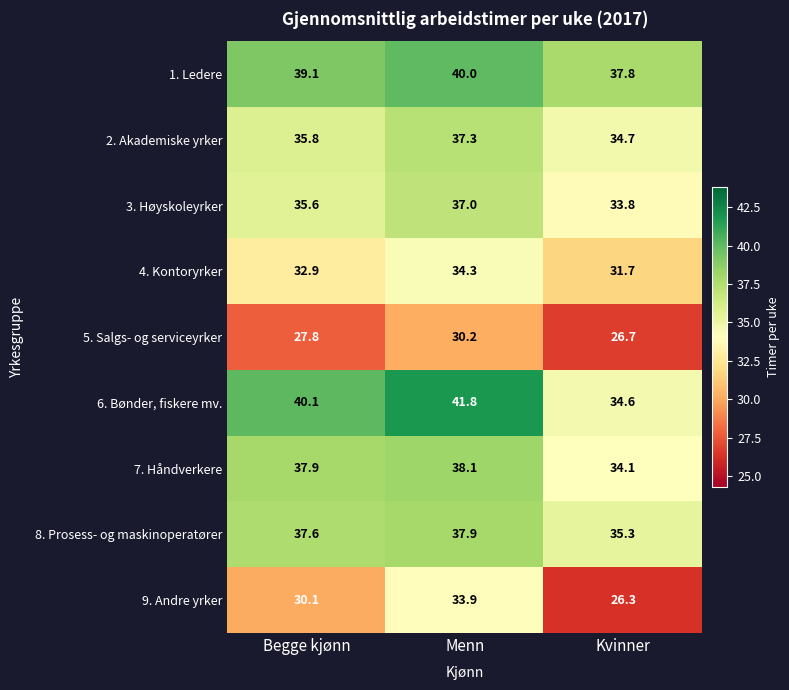

Rank the series at Begge kjønn from highest to lowest value.

6. Bønder, fiskere mv., 1. Ledere, 7. Håndverkere, 8. Prosess- og maskinoperatører, 2. Akademiske yrker, 3. Høyskoleyrker, 4. Kontoryrker, 9. Andre yrker, 5. Salgs- og serviceyrker